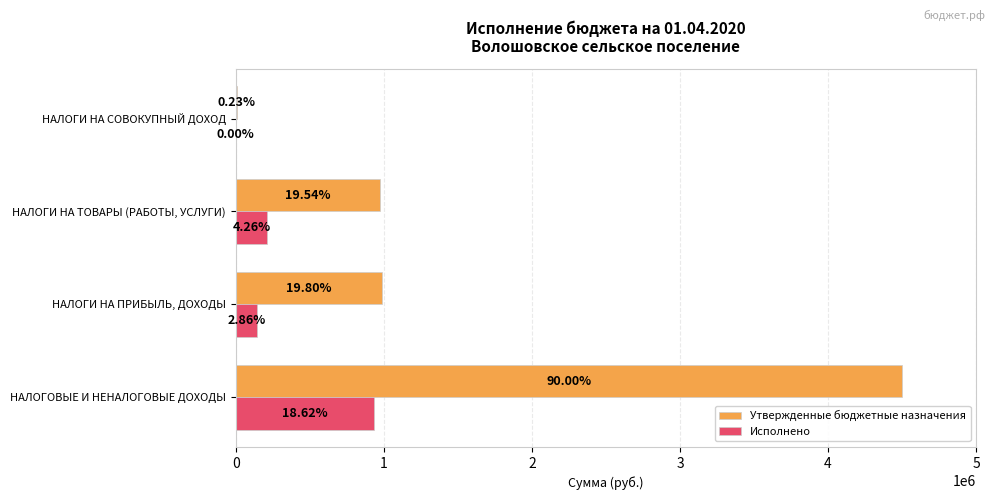

What are all the series names shown in the legend?

Утвержденные бюджетные назначения, Исполнено